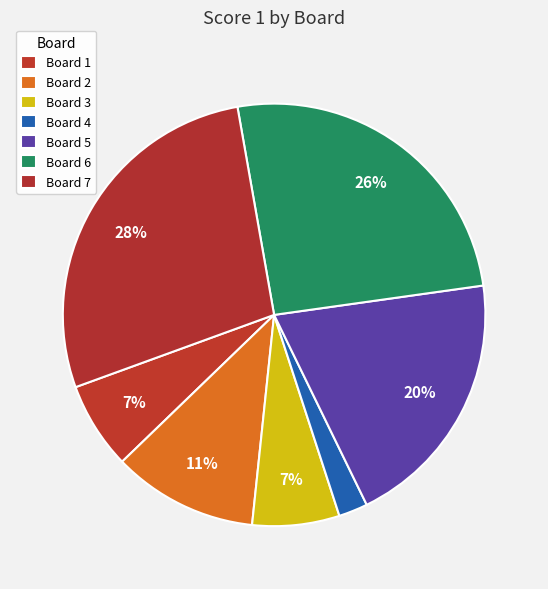

To the nearest percent, what is the average slice percentage?

14%